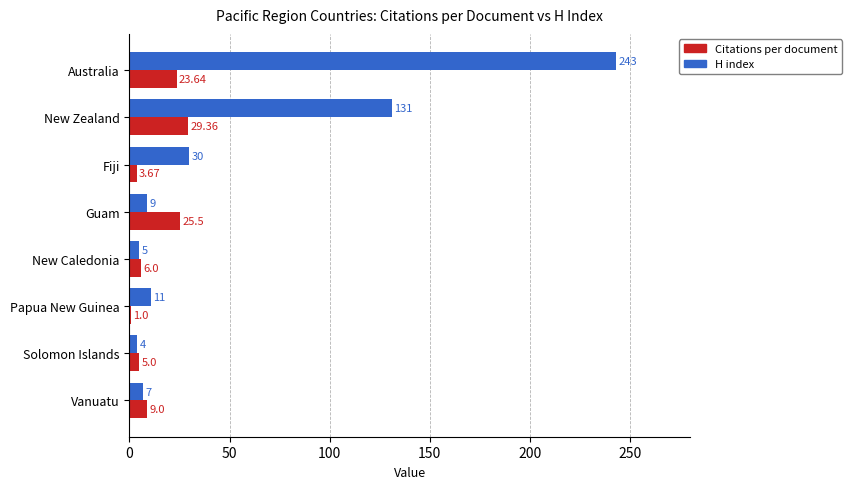

Which series has the largest range (max minus min)?

H index